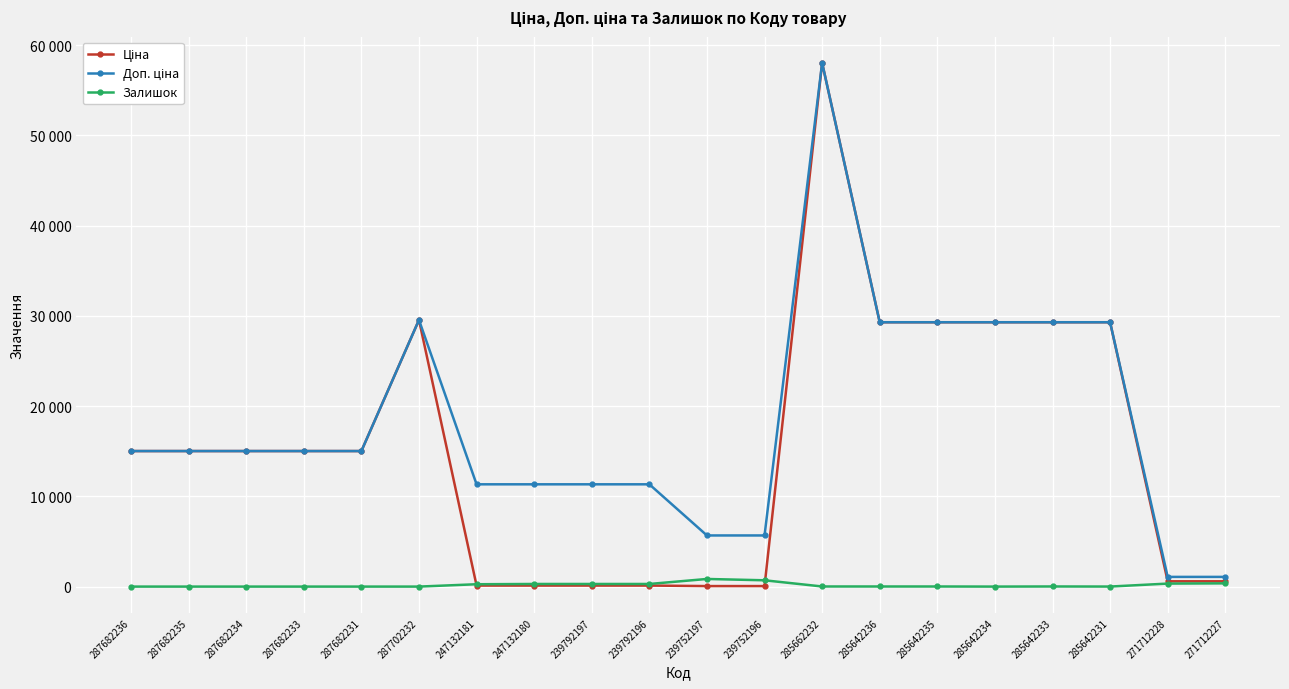

Which series ends up on top after the final intersection of Ціна and Залишок?

Ціна